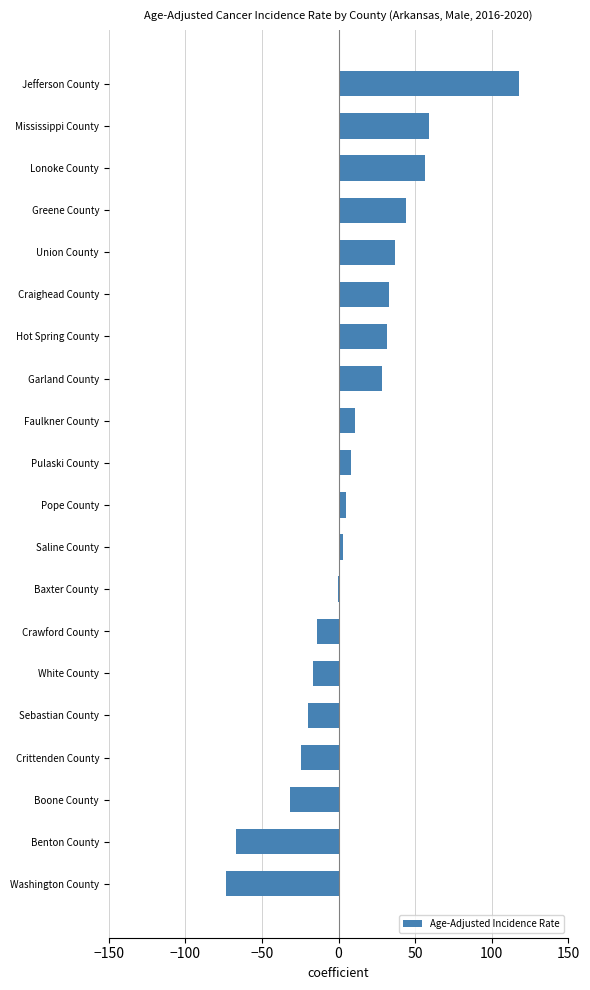

How many data points does each series have?

20